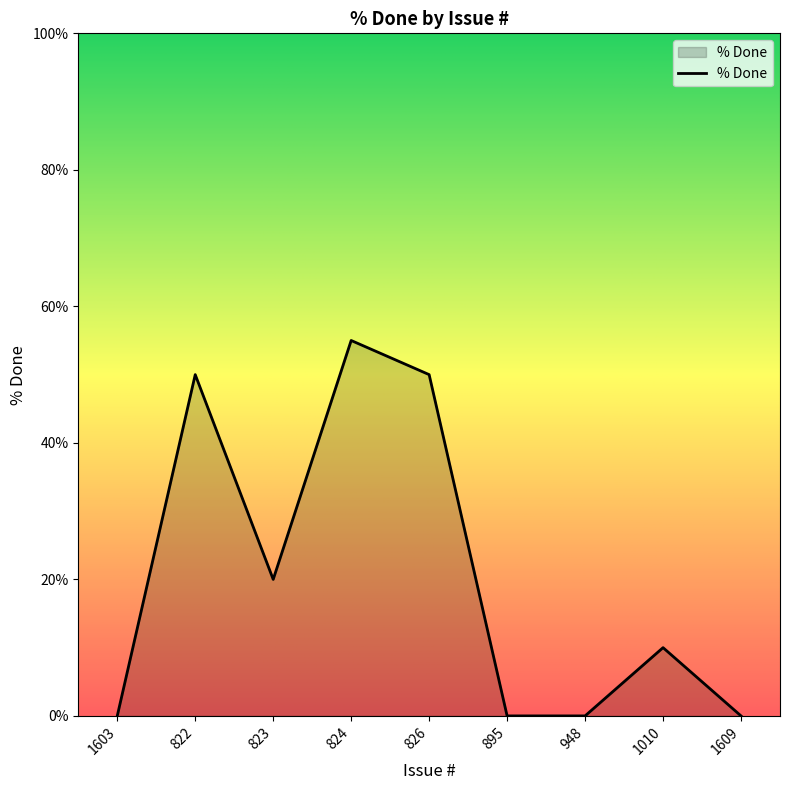

Is it true that the value at 1010 is 15?

False